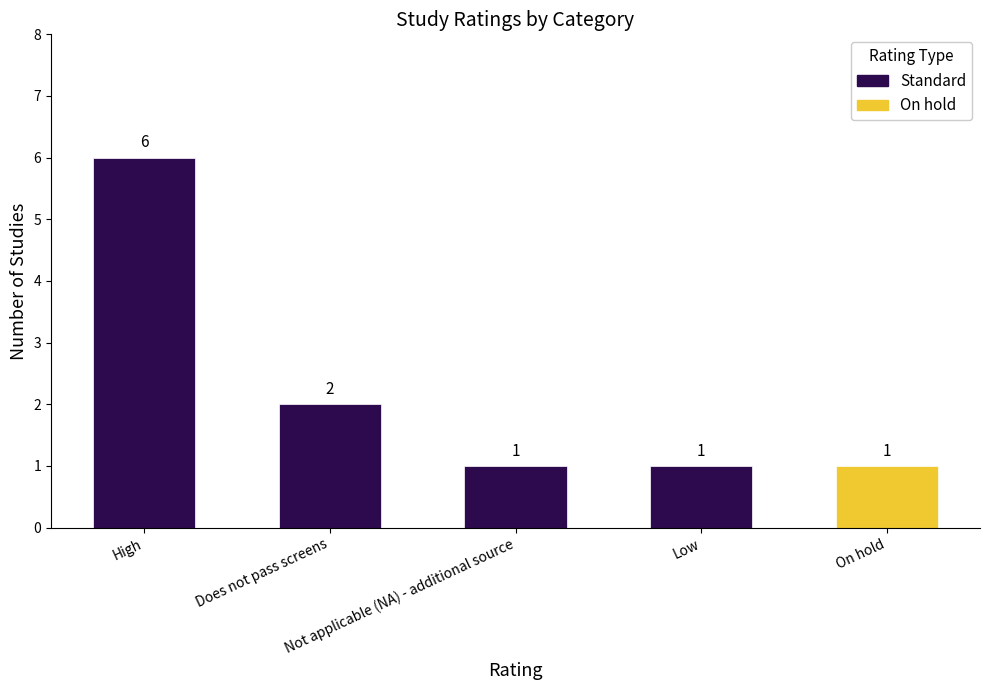

What is the value of the 4th bar from the left?

1